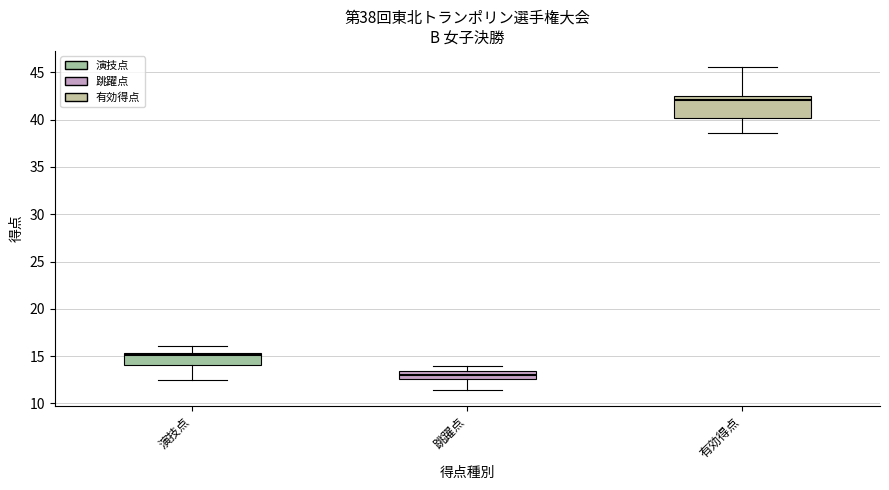

Comparing the boxes themselves (not the whiskers), which one is the tallest?

有効得点